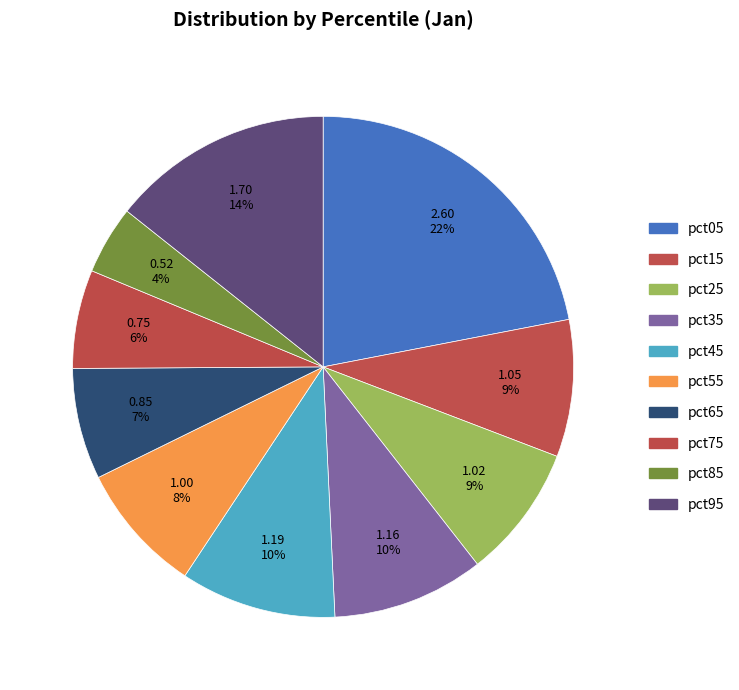

How many segments does this pie chart have?

10